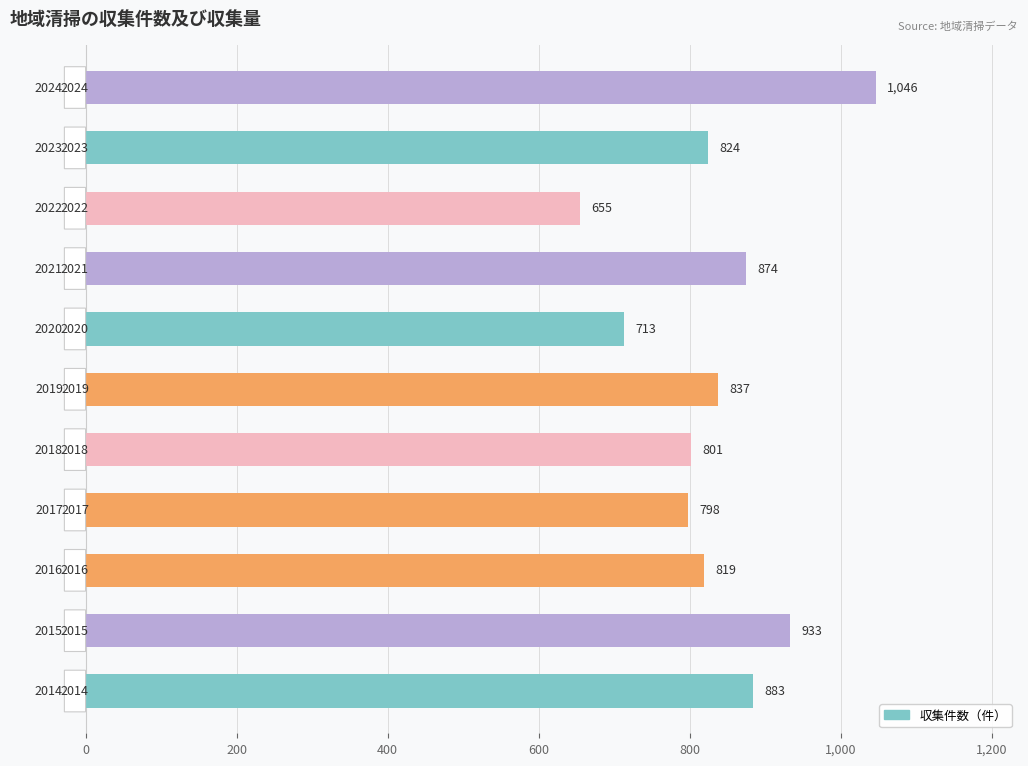

Are the bars horizontal?

Yes